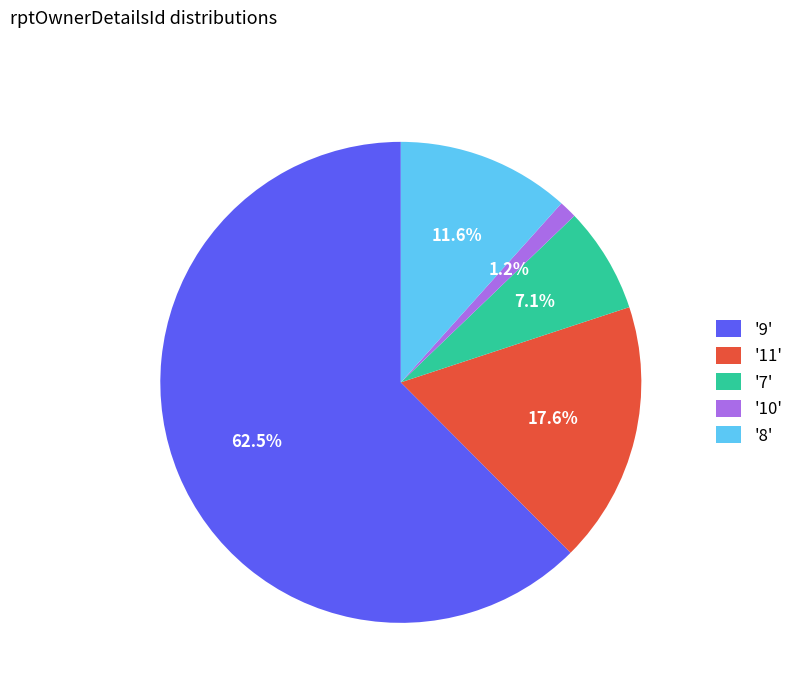

How many segments does this pie chart have?

5